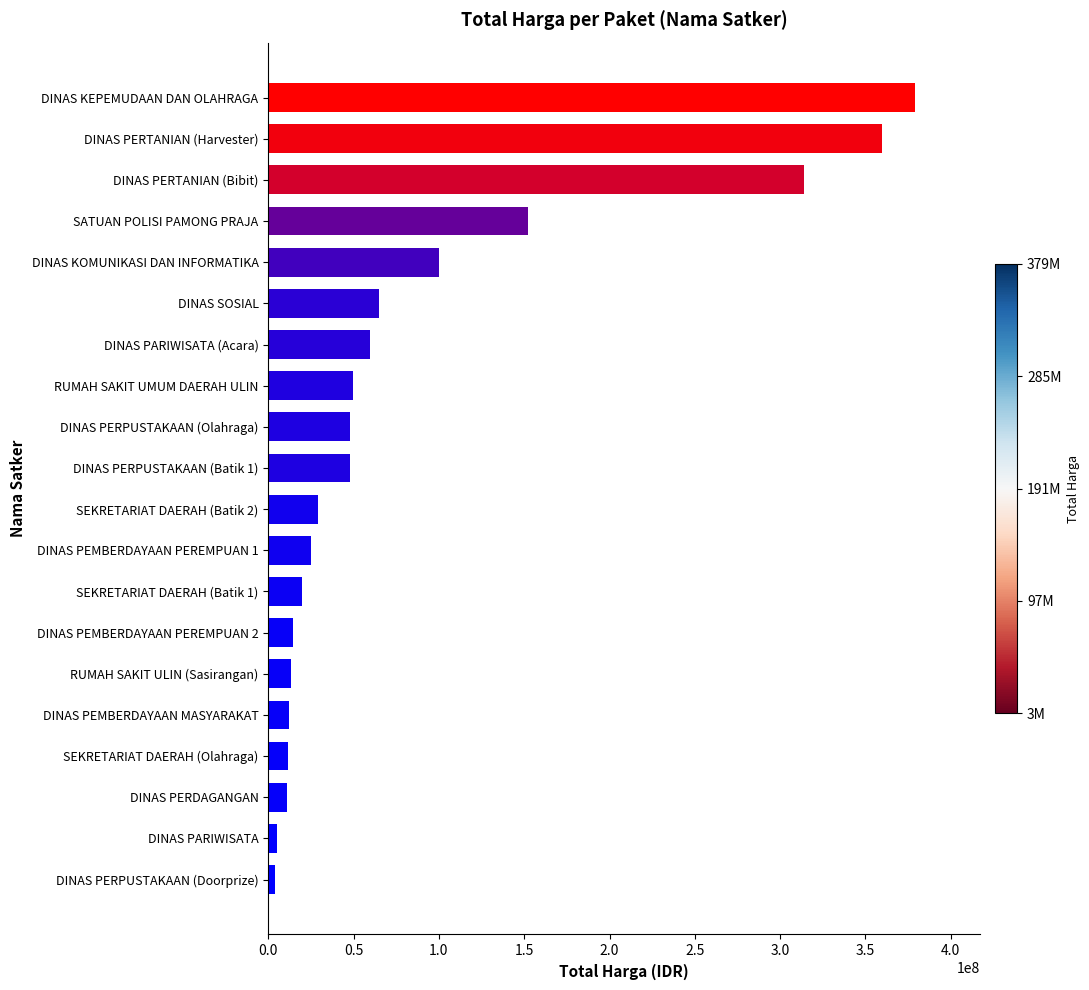

Which has a higher value, SEKRETARIAT DAERAH (Batik 1) or DINAS SOSIAL?

DINAS SOSIAL